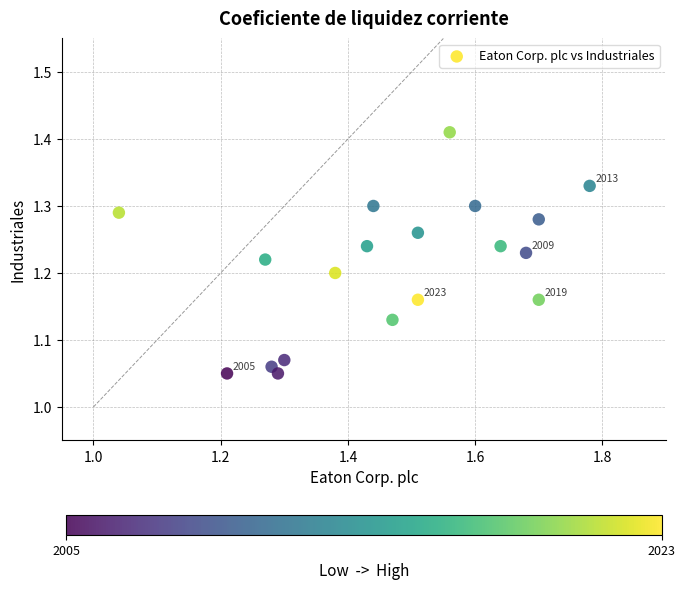

What is the range of X values (max minus min)?

0.7